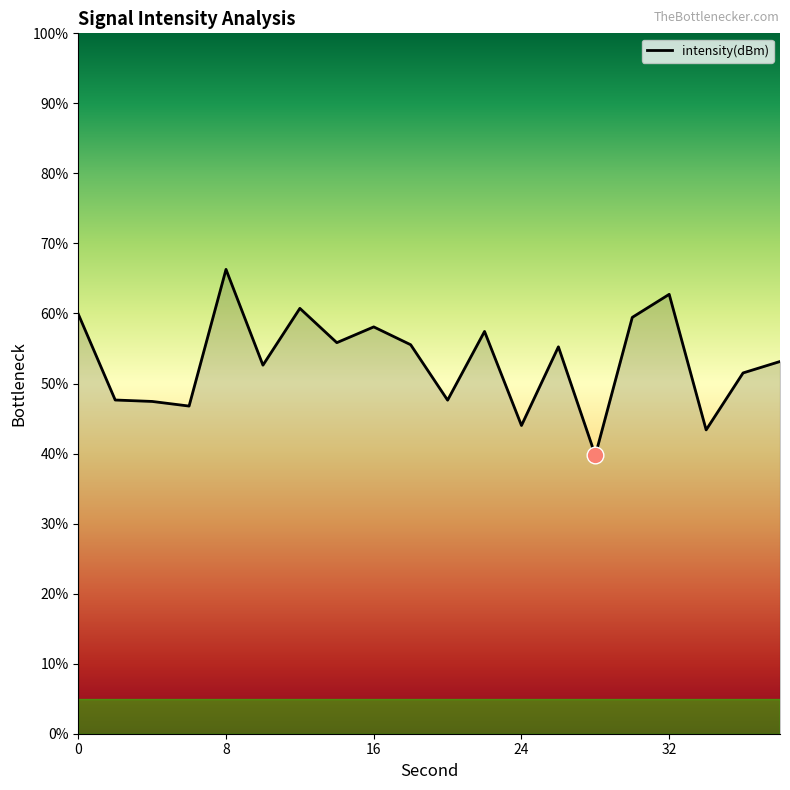

What is the maximum value shown in the chart?

66.3